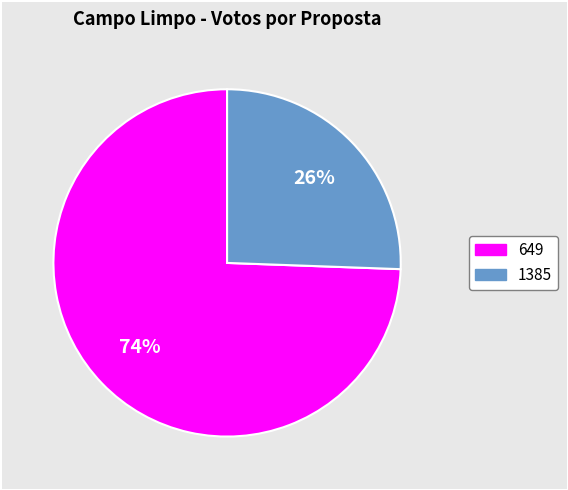

To the nearest percent, what is the average slice percentage?

50%